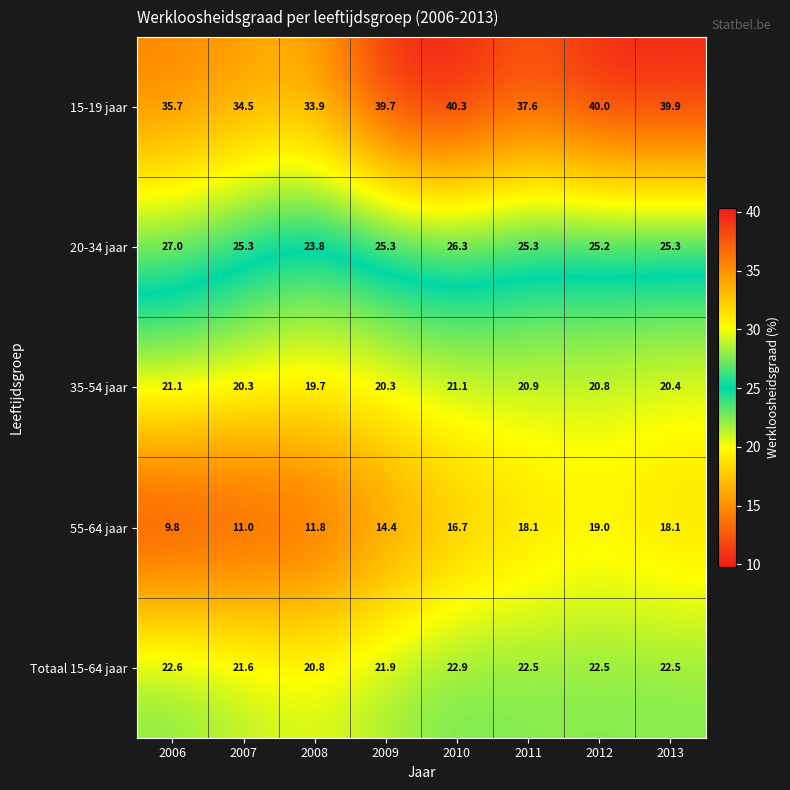

What is the difference between the 35-54 jaar values at 2006 and 2008?

1.4